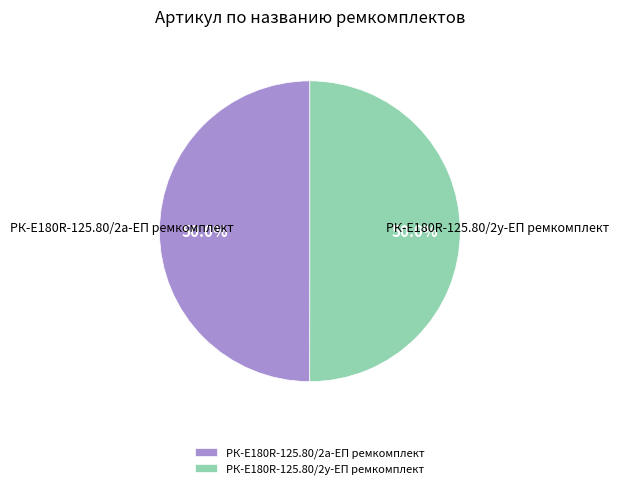

What percentage is NOT represented by РК-E180R-125.80/2а-ЕП ремкомплект?

50.0%